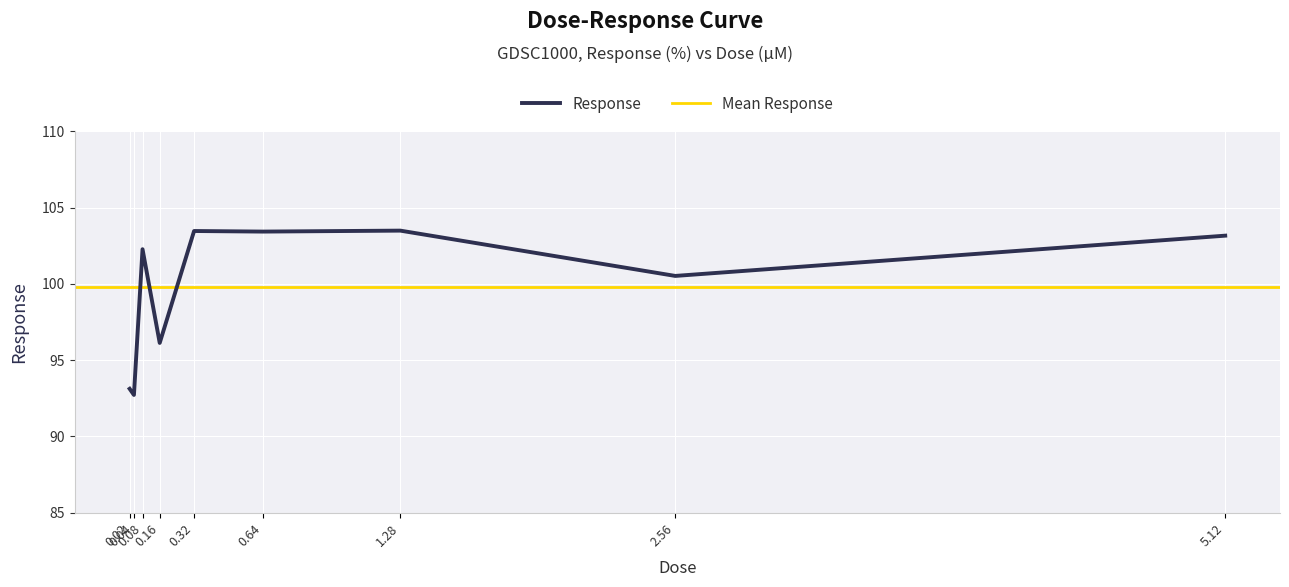

What is the highest value of the Response series?

103.5